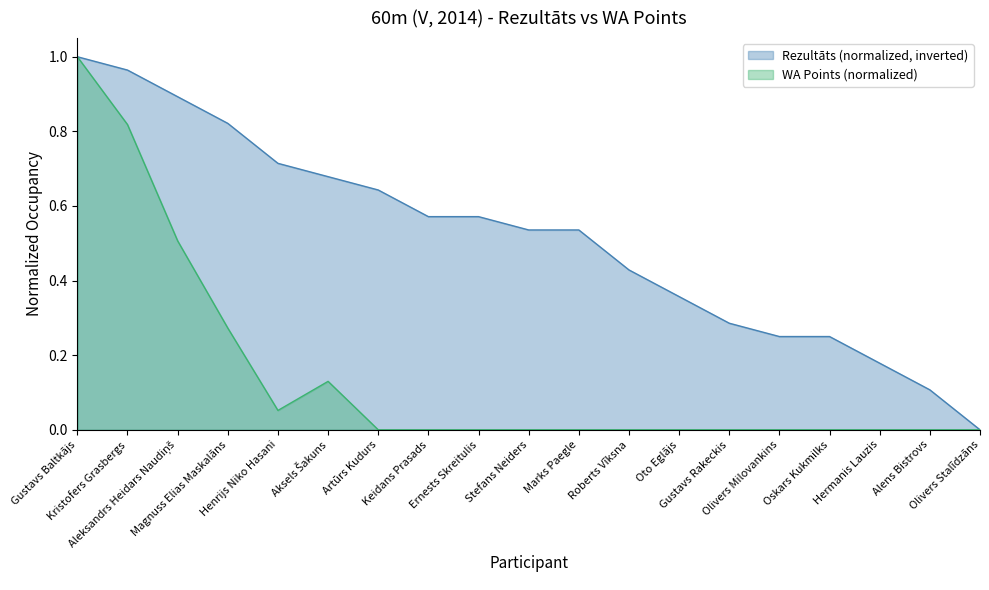

True or false: WA and Rezultāts intersect in this chart.

False